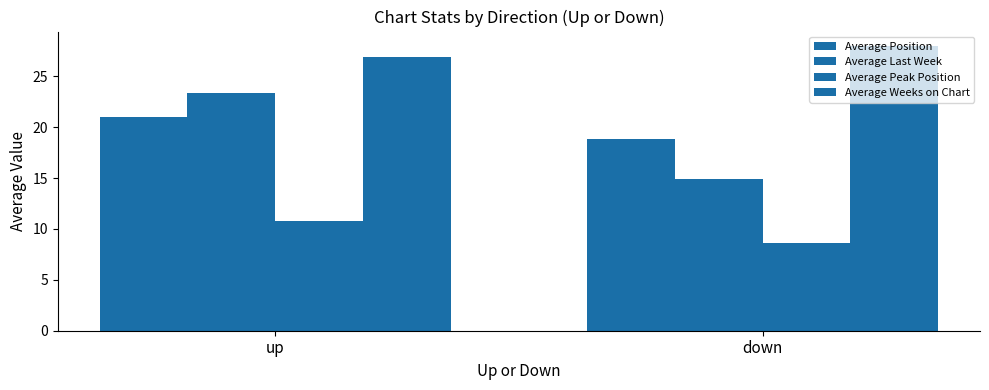

At which category is the sum across all series the highest?

up